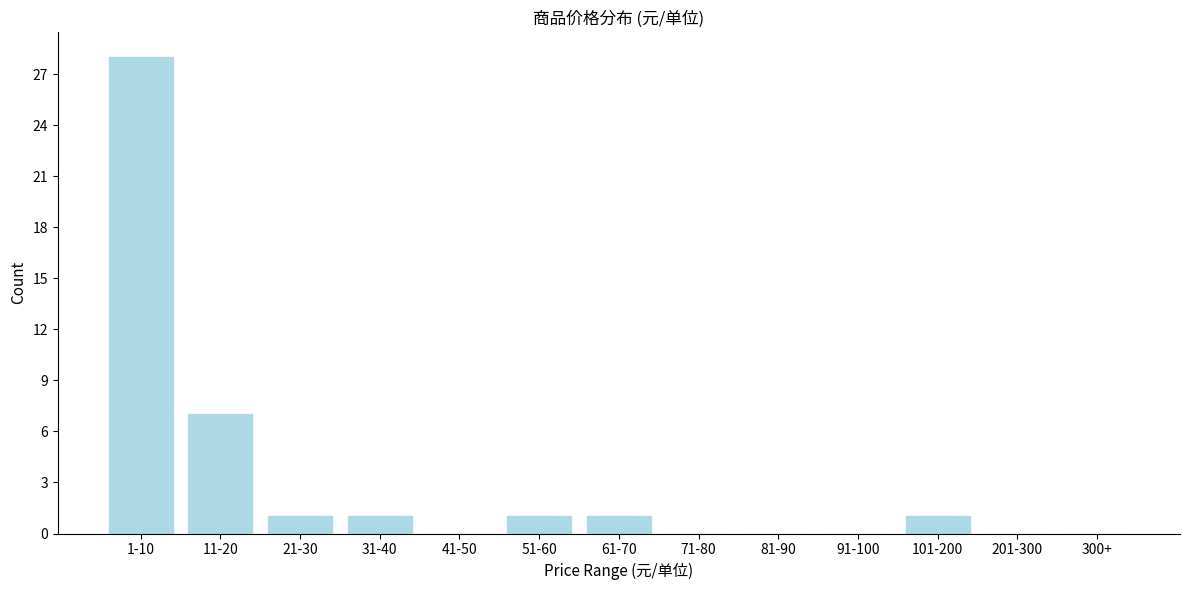

Reading right to left, transcribe all the data shown in this chart.

300+=0	201-300=0	101-200=1	91-100=0	81-90=0	71-80=0	61-70=1	51-60=1	41-50=0	31-40=1	21-30=1	11-20=7	1-10=28